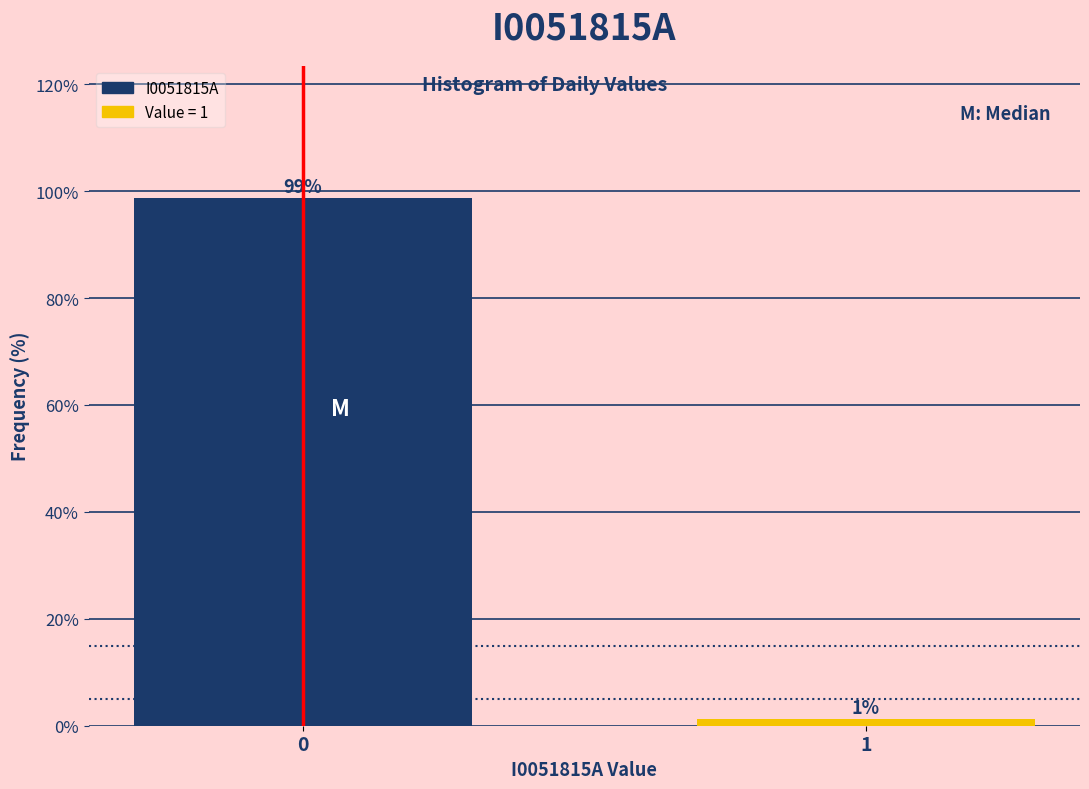

What is the approximate value at 0?

98.8